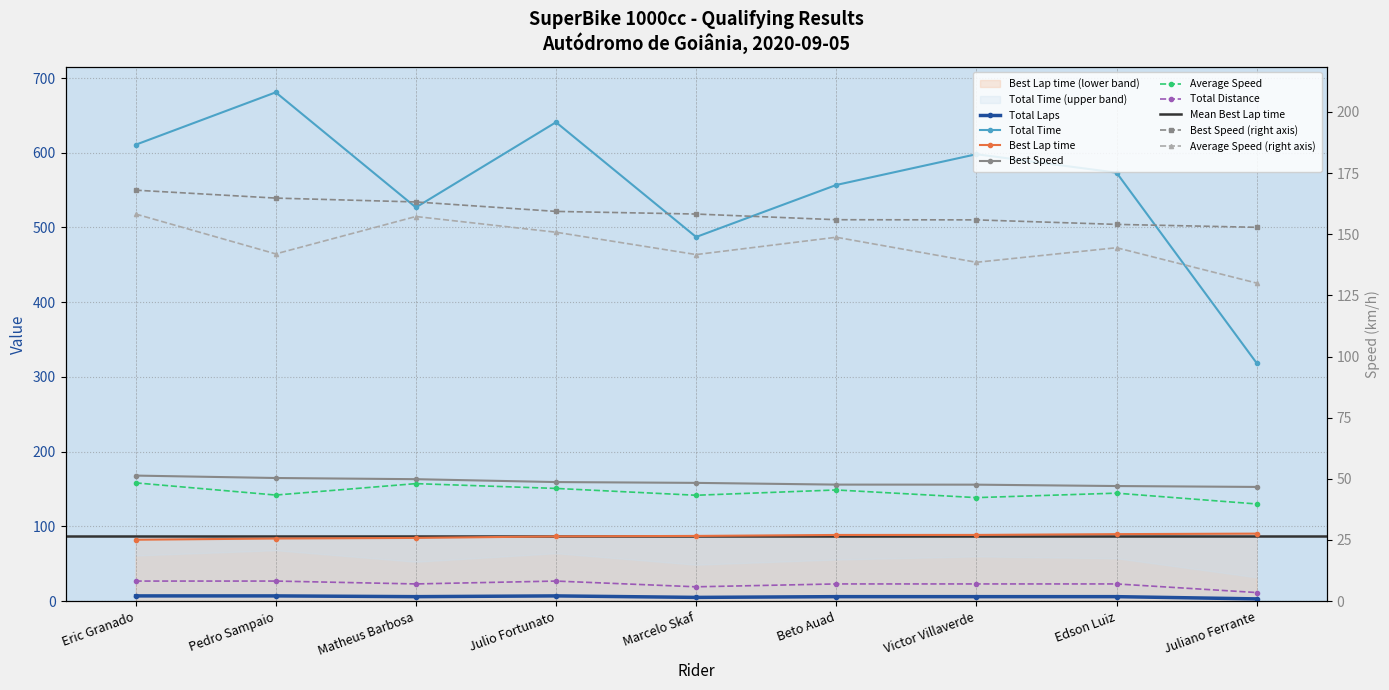

Which series has the widest spread of values?

Total Time